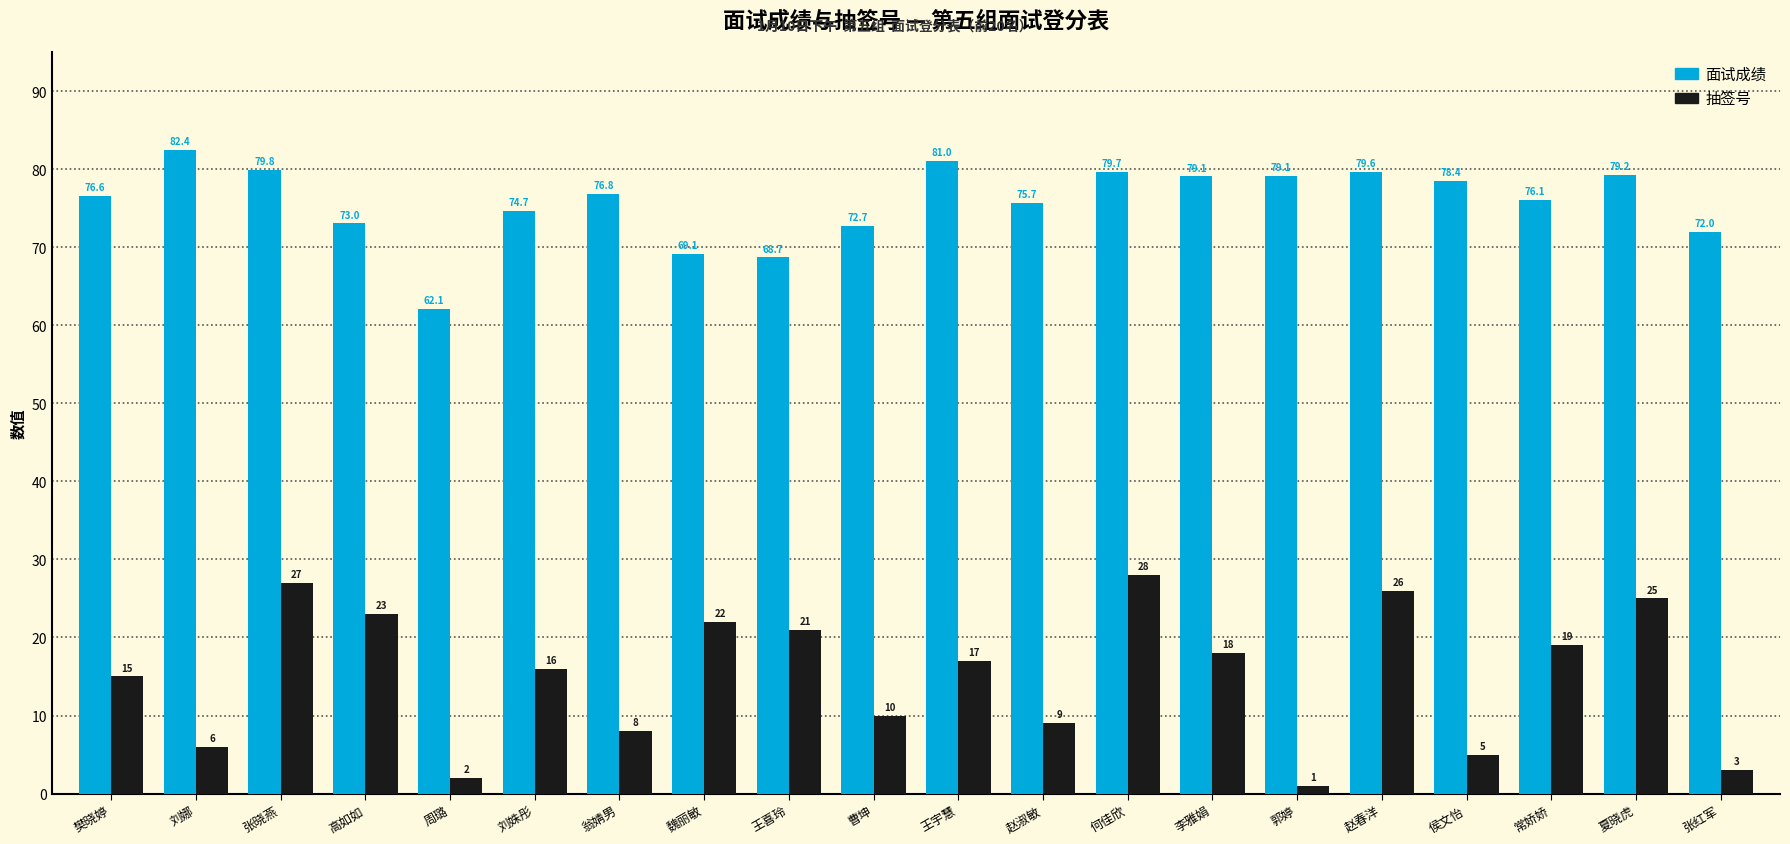

What is the smallest value displayed?

1.0